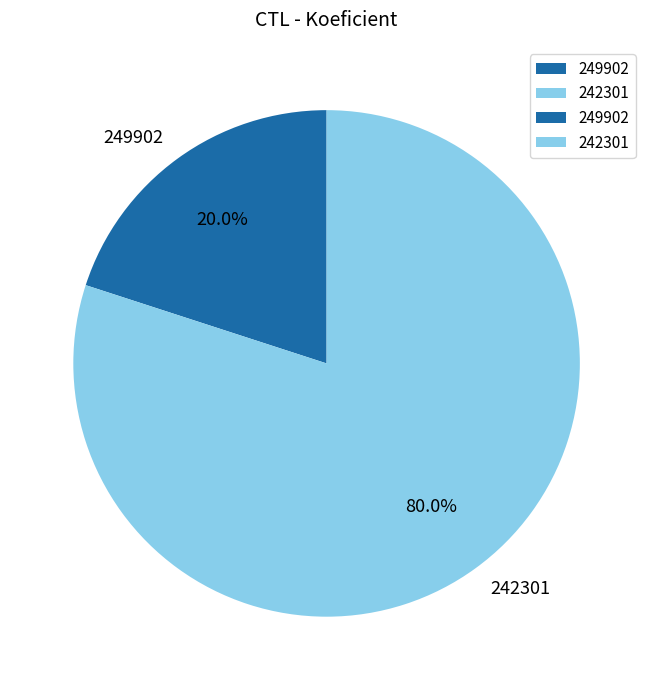

Which has a higher value, 249902 or 242301?

242301